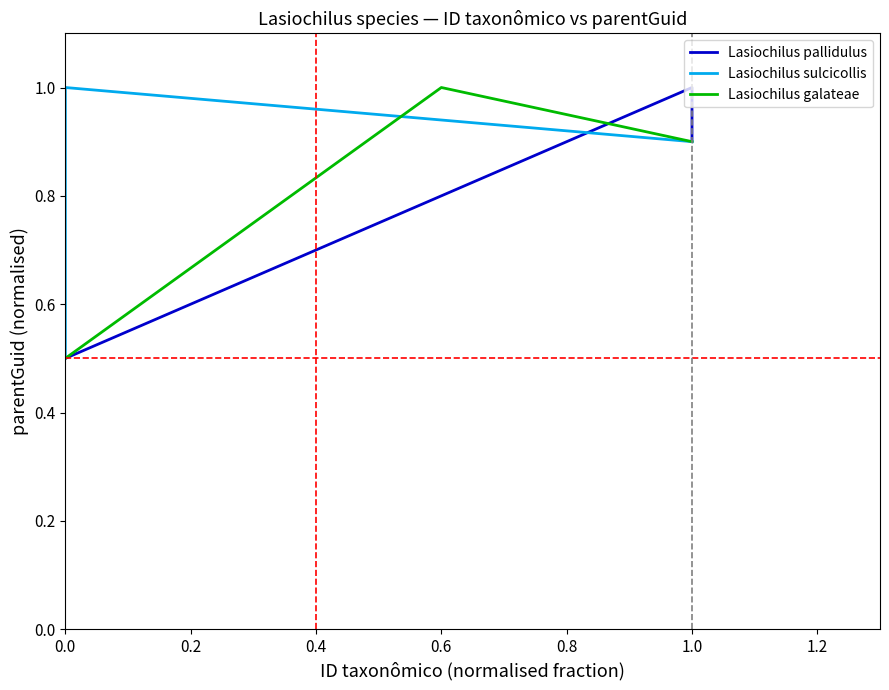

Does the chart display data point markers on the line(s)?

No